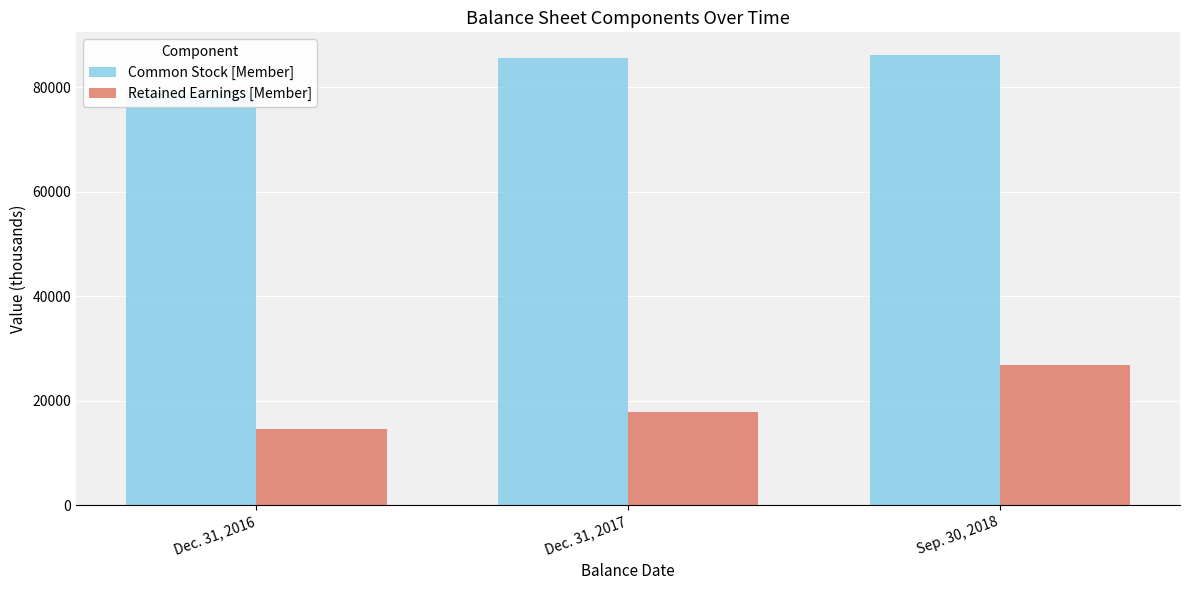

How many categories are shown in the chart?

3